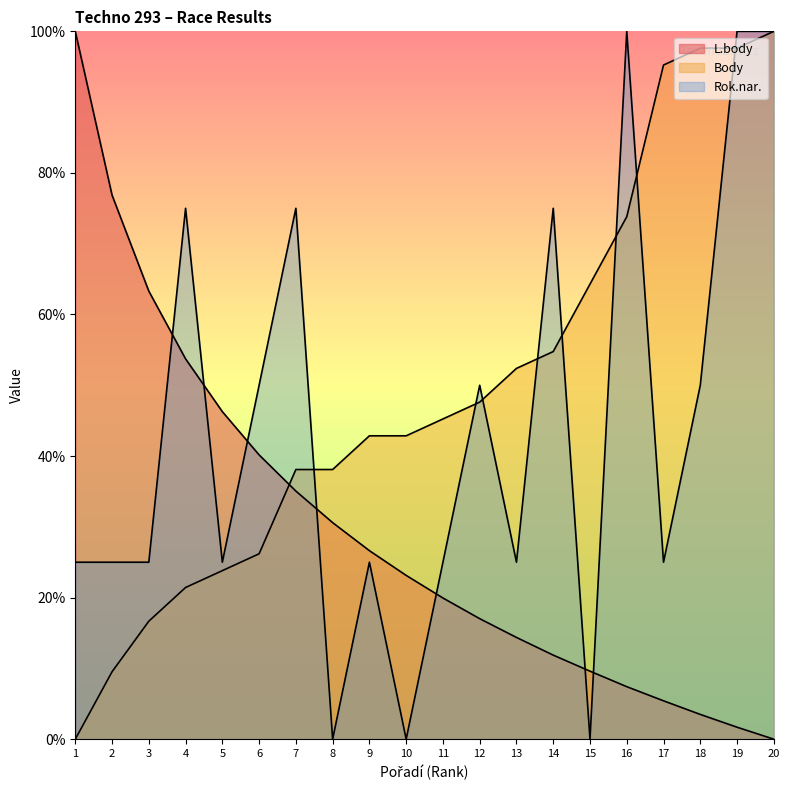

Is it true that L.body equals 5.6 at 18?

False